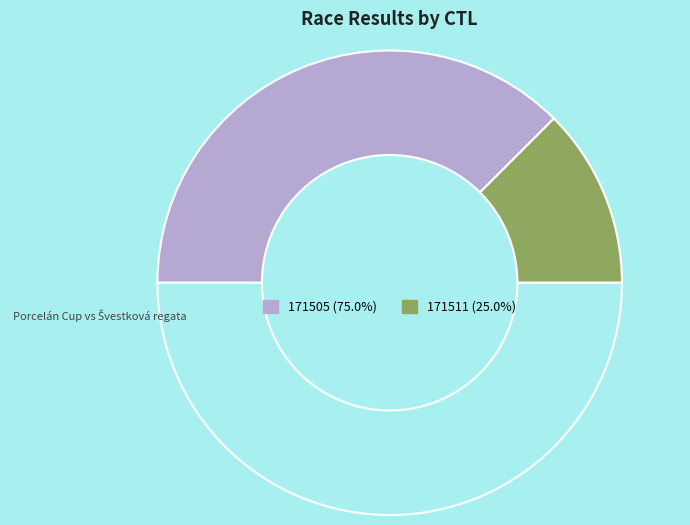

Which slice is the largest?

171505